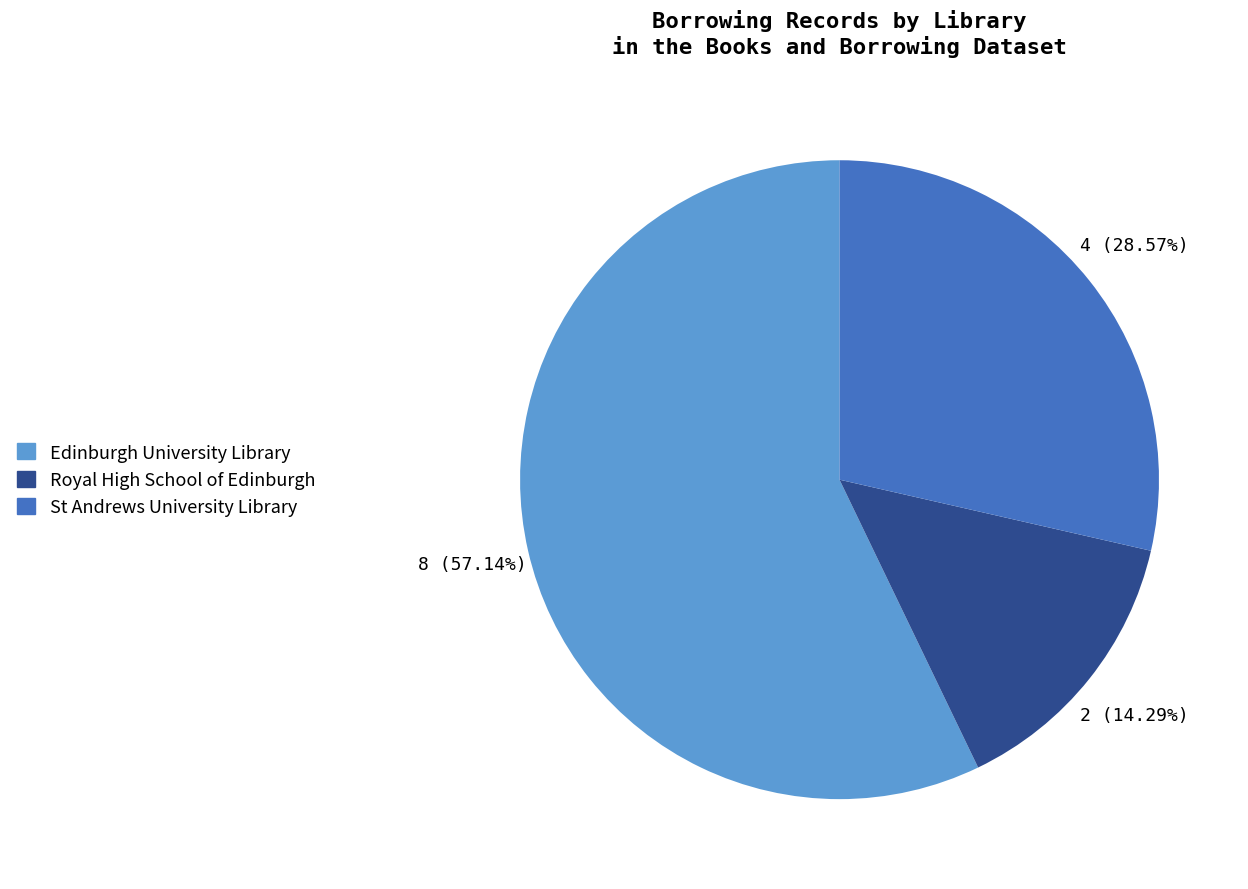

To the nearest percent, what is the combined percentage of Edinburgh University Library and Royal High School of Edinburgh?

71%